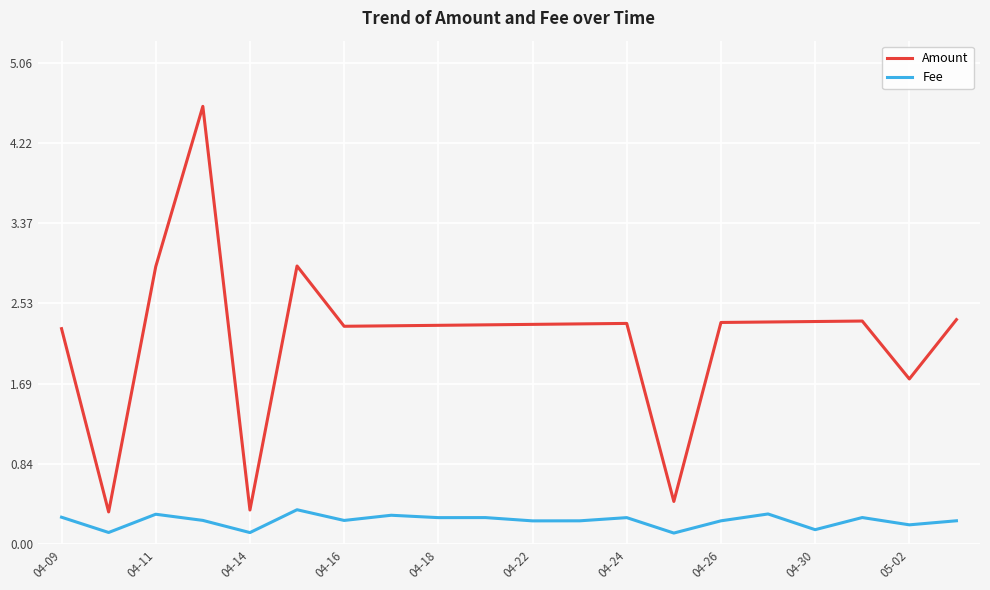

Count the number of categories in the chart.

20